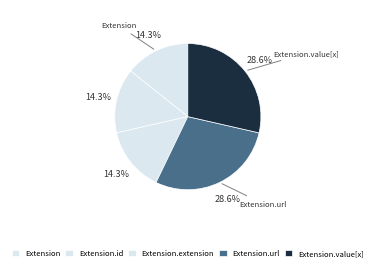

How many segments does this pie chart have?

5